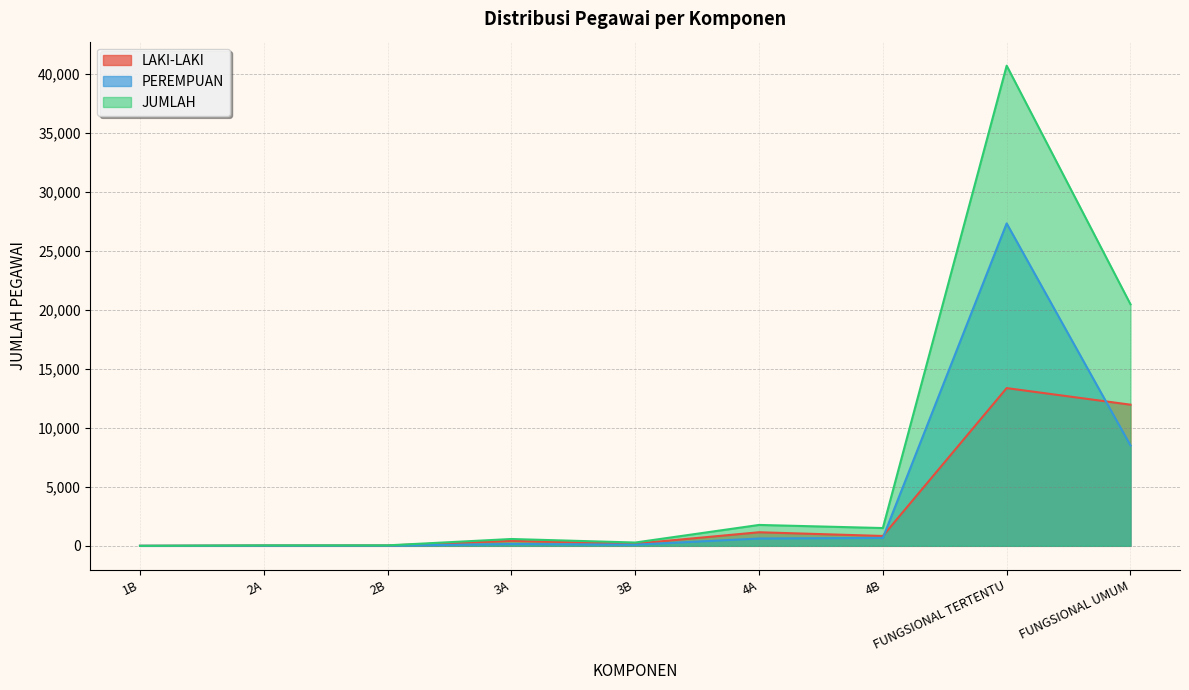

Is it true that LAKI-LAKI equals 182 at 3B?

True